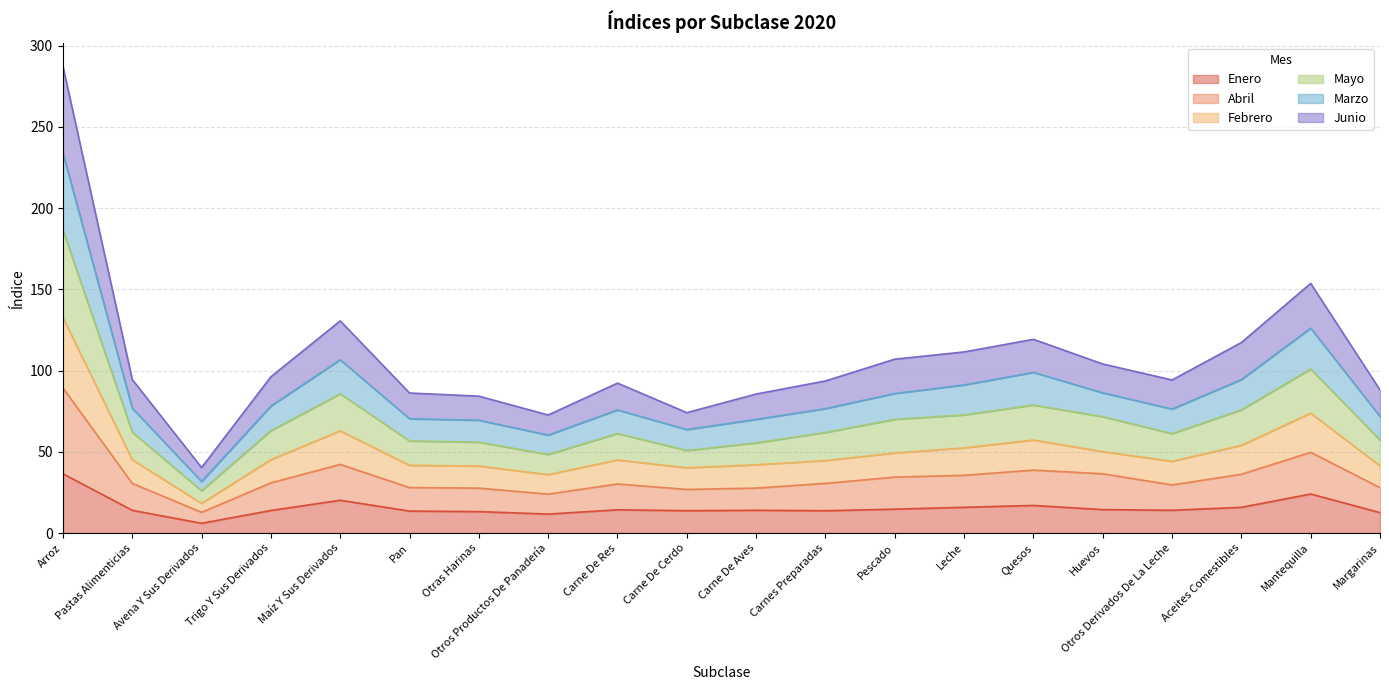

In Mayo, how many points are higher than both neighbors (excluding endpoints)?

4